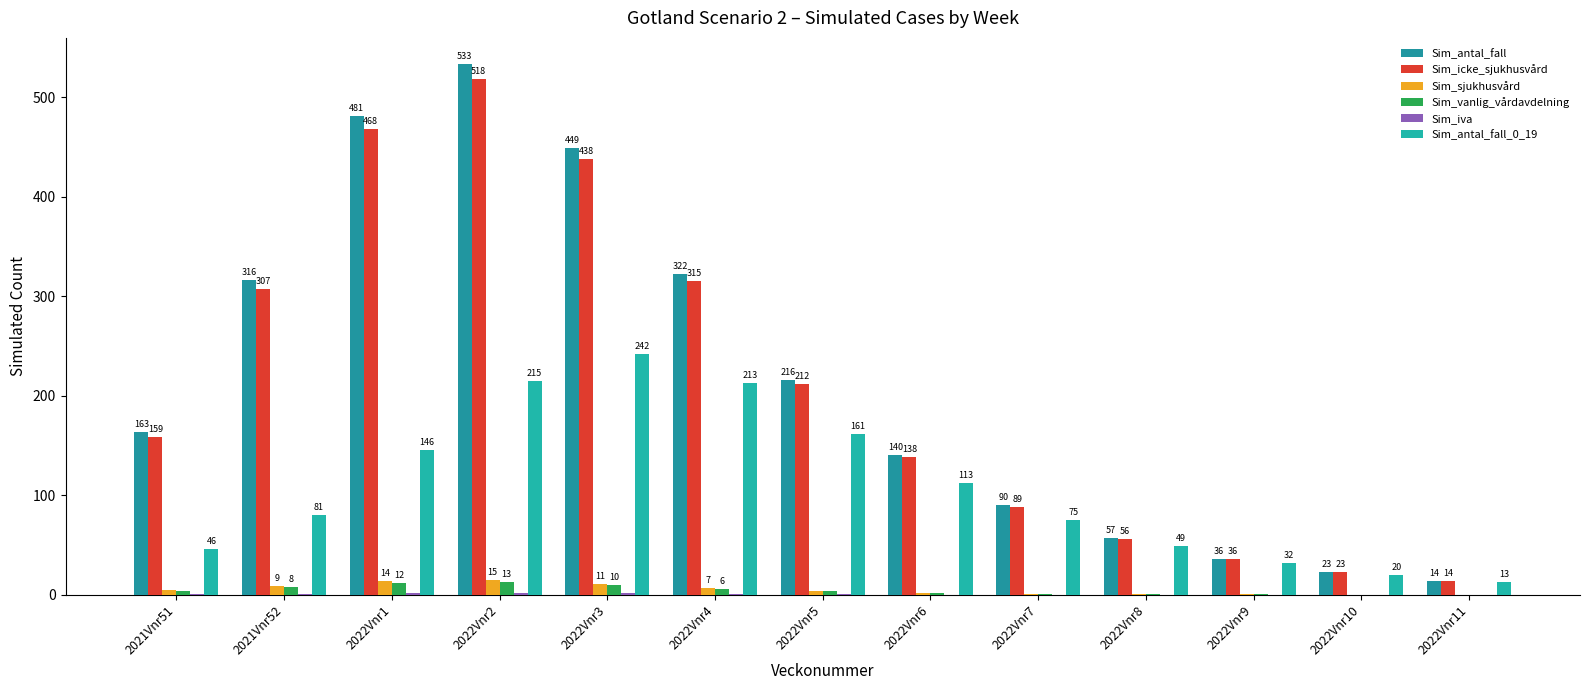

The Sim_antal_fall_0_19 series shows 375.8 at 2022Vnr4. True or false?

False